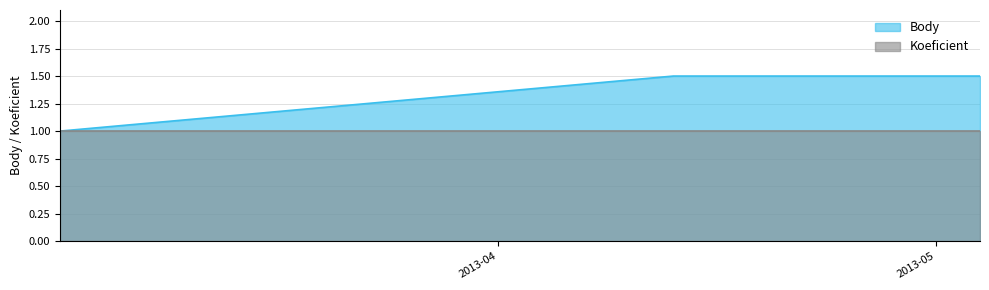

Reading right to left, extract all data points from this chart.

2013-05-04=1.5	2013-04-13=1.5	2013-03-02=1.0